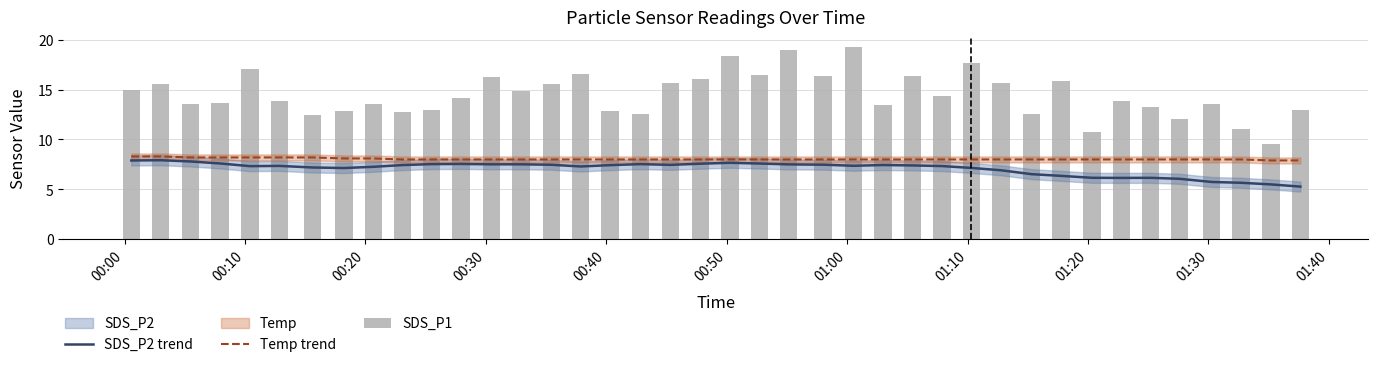

Reading left to right, what are all the values shown in this chart?

SDS_P2 trend: 7.9	7.9	7.8	7.6	7.3	7.4	7.2	7.1	7.3	7.4	7.5	7.5	7.5	7.5	7.5	7.3	7.4	7.5	7.5	7.6	7.7	7.6	7.5	7.5	7.4	7.4	7.4	7.3	7.2	6.9	6.5	6.4	6.2	6.2	6.2	6.1	5.7	5.7	5.5	5.3
Temp trend: 8.3	8.3	8.2	8.2	8.2	8.2	8.2	8.1	8.1	8.0	8.0	8.0	8.0	8.0	8.0	8.0	8.0	8.0	8.0	8.0	8.0	8.0	8.0	8.0	8.0	8.0	8.0	8.0	8.0	8.0	8.0	8.0	8.0	8.0	8.0	8.0	8.0	8.0	7.9	7.9
SDS_P1: 15.0	15.5	13.6	13.6	17.1	13.9	12.5	12.8	13.6	12.7	12.9	14.1	16.3	14.8	15.6	16.6	12.9	12.5	15.7	16.0	18.4	16.5	19.0	16.4	19.3	13.4	16.4	14.3	17.6	15.7	12.6	15.8	10.8	13.8	13.2	12.1	13.6	11.0	9.6	12.9